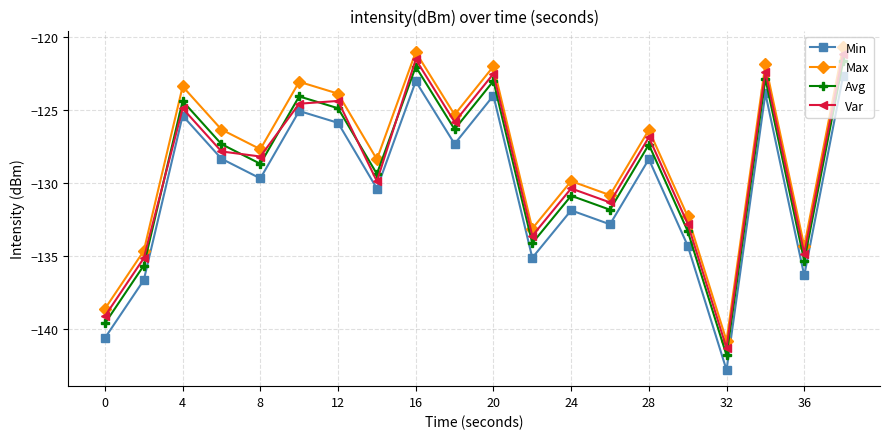

What is the value of the Max point at the 9th from the left?

-121.1